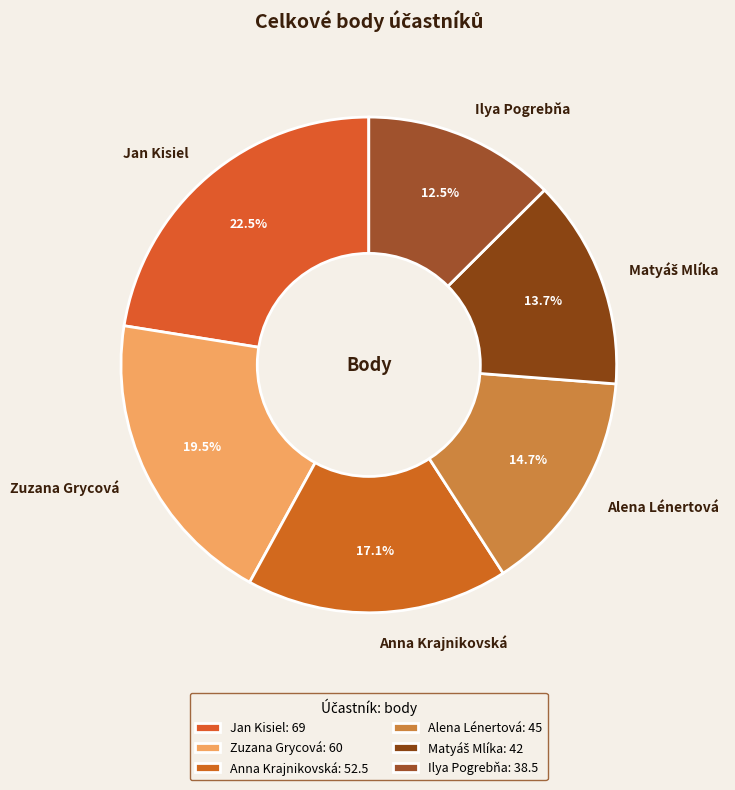

What is the total percentage of Ilya Pogrebňa and Anna Krajnikovská?

29.6%